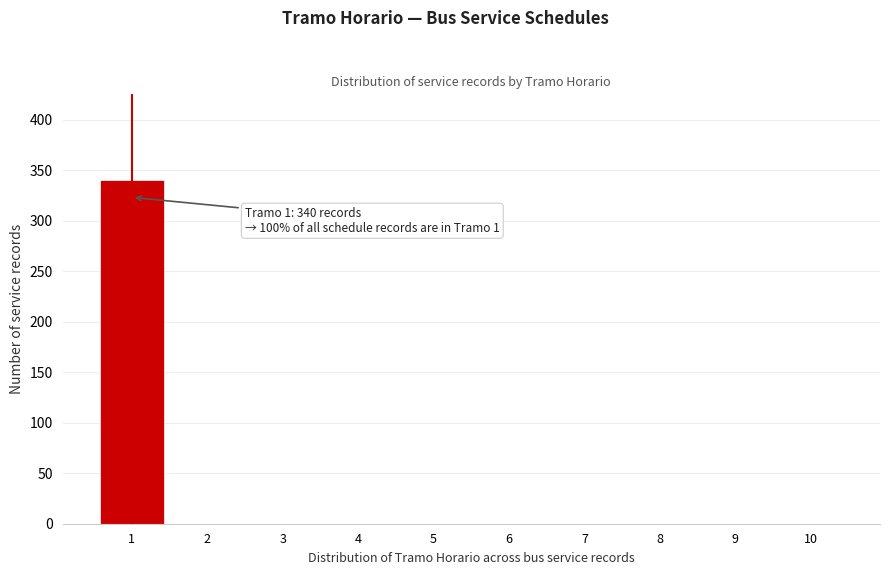

Reading left to right, extract all data points from this chart.

1=340	2=0	3=0	4=0	5=0	6=0	7=0	8=0	9=0	10=0